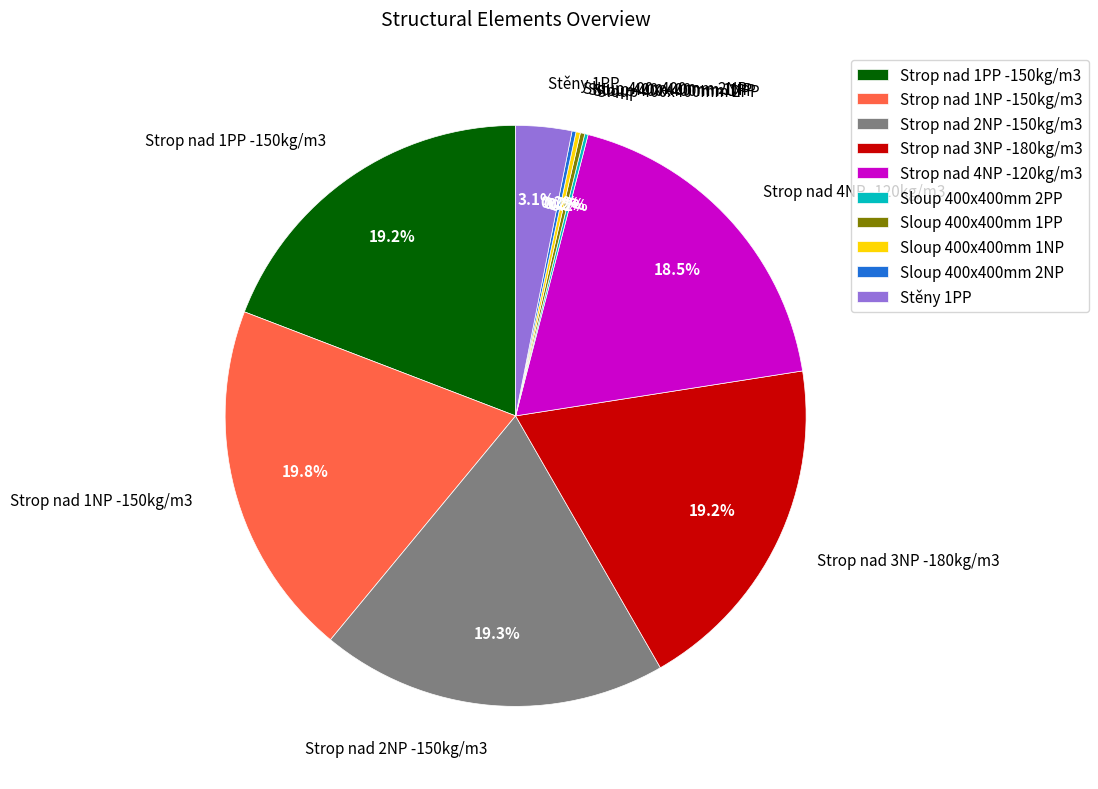

Combined, do Stěny 1PP and Strop nad 1NP -150kg/m3 account for over 50%?

No